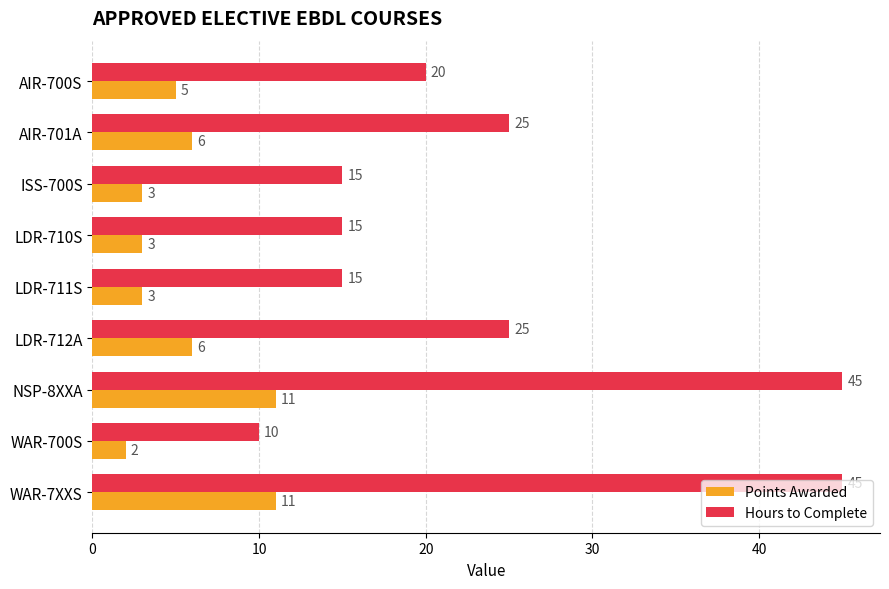

List the series in order of their peak value, lowest first.

Points Awarded, Hours to Complete